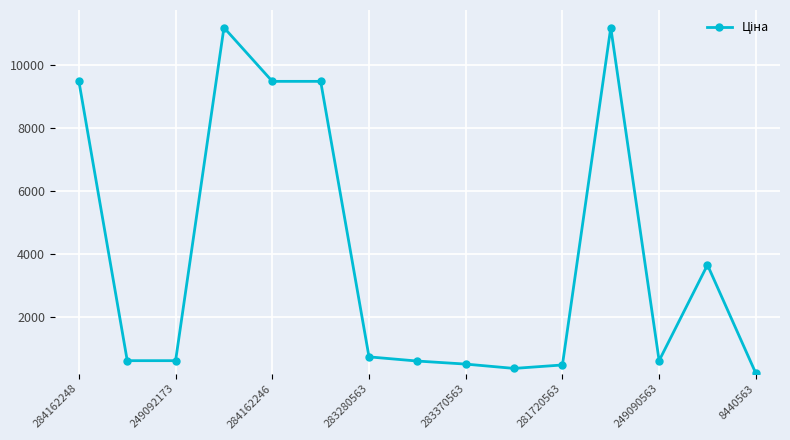

What is the maximum value shown in the chart?

11188.2